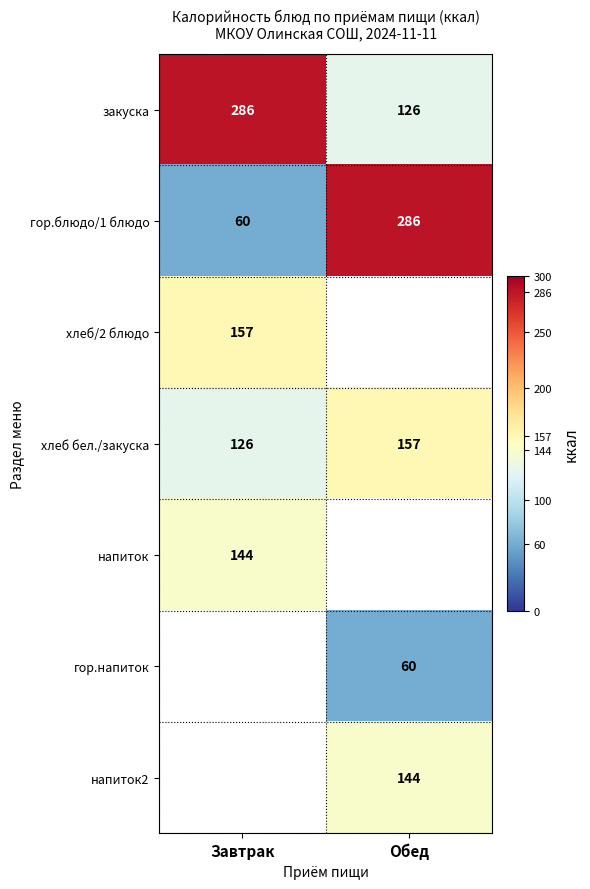

What is the maximum value shown in the chart?

286.0